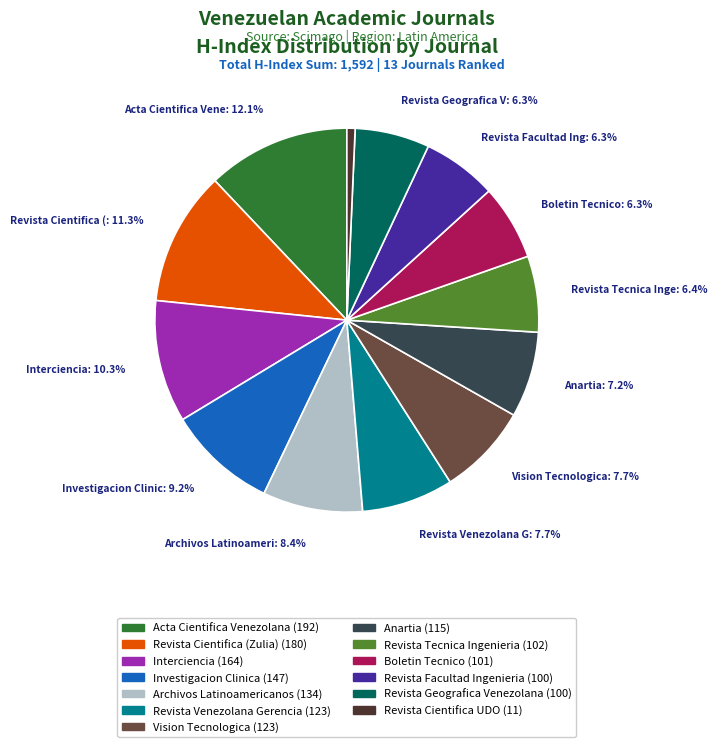

How many slices are in this pie chart?

13